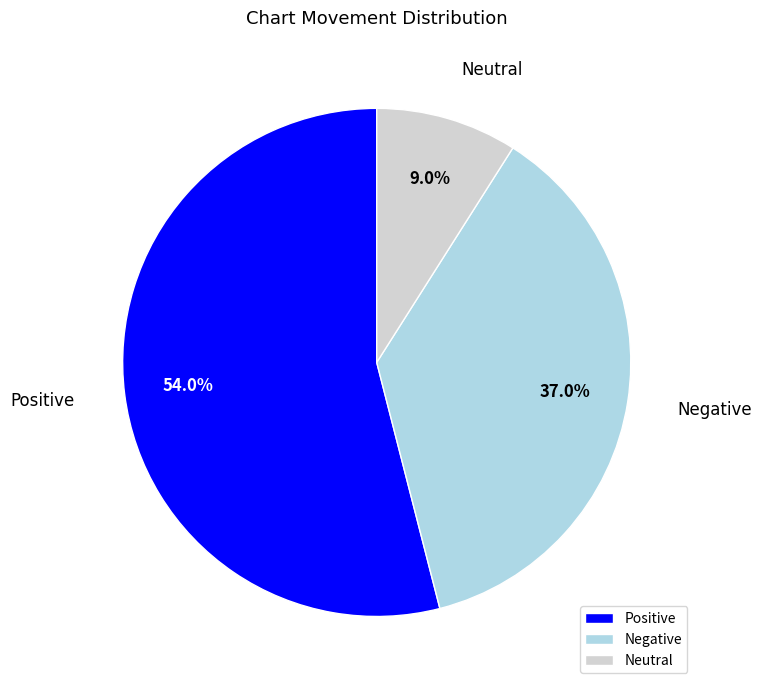

What percentage is NOT represented by Neutral?

91.0%